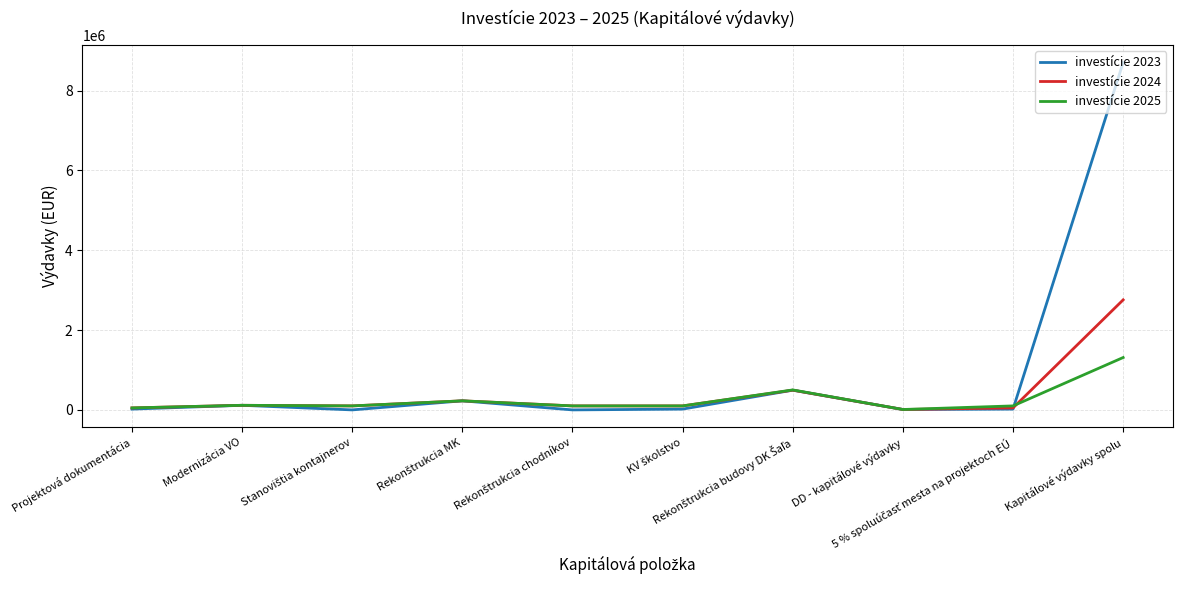

List the series in order of their peak value, highest first.

investície 2023, investície 2024, investície 2025